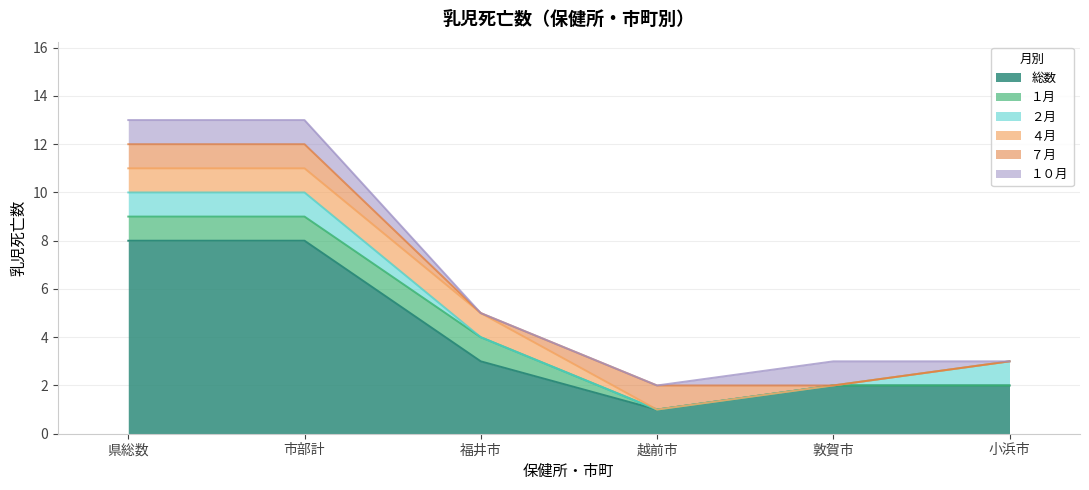

How many interior local peaks does the １０月 series have?

1